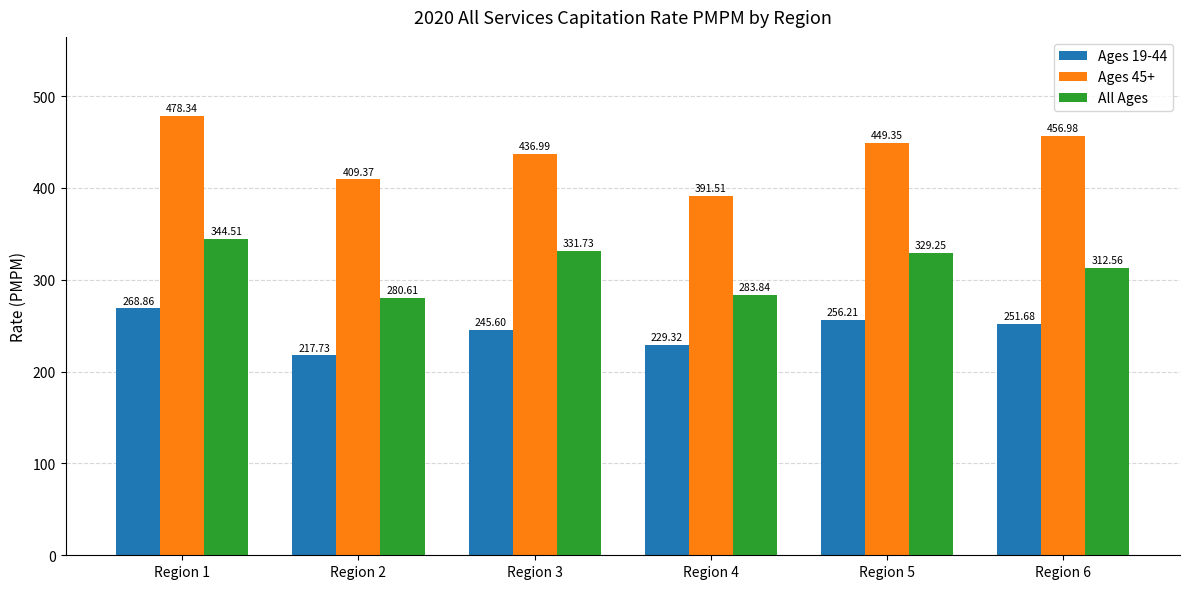

The Ages 45+ series shows 222.5 at Region 2. True or false?

False